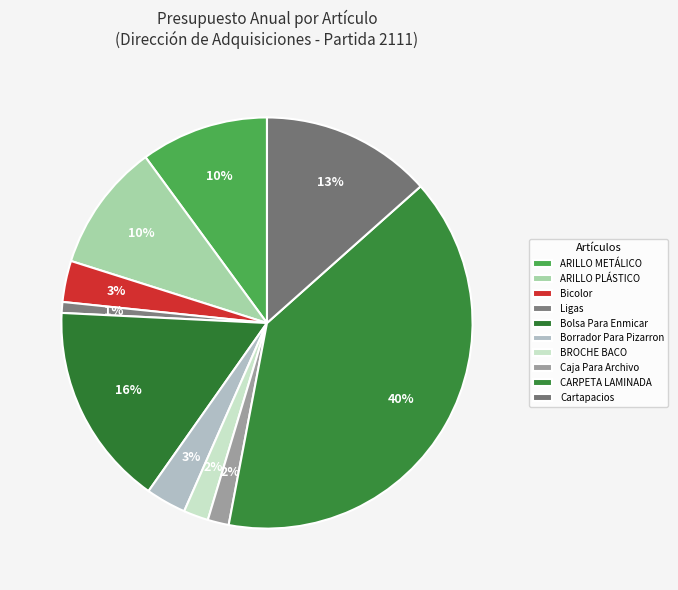

What is the ratio of the value at Bolsa Para Enmicar to the value at ARILLO PLÁSTICO?

1.6